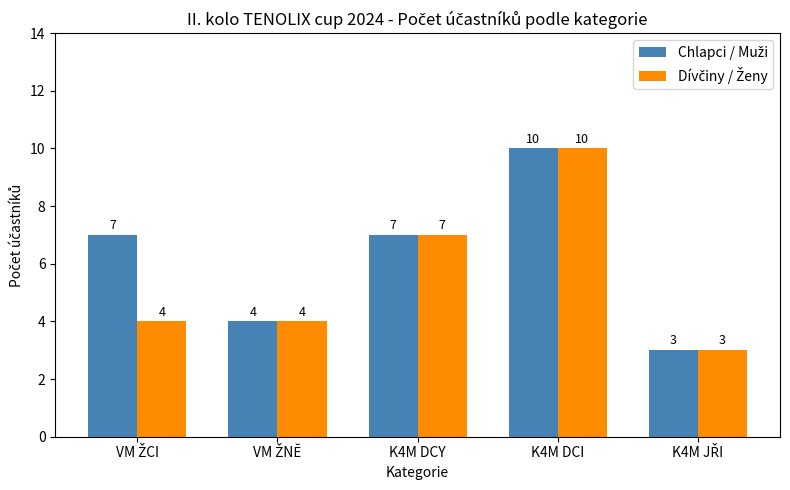

At which category is the sum across all series the highest?

K4M DCI